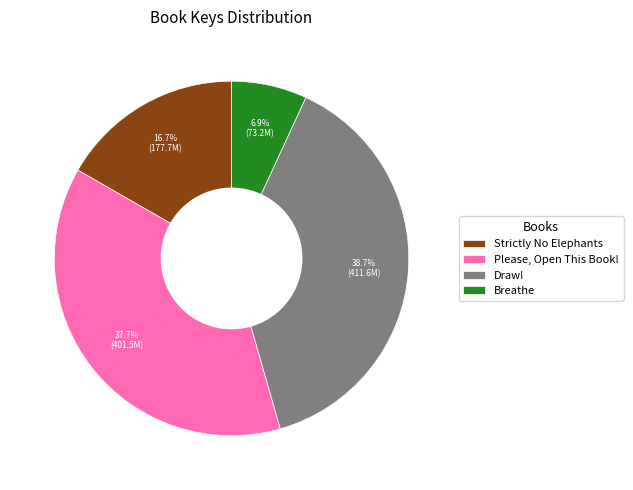

Does Breathe represent more than half of the total?

No